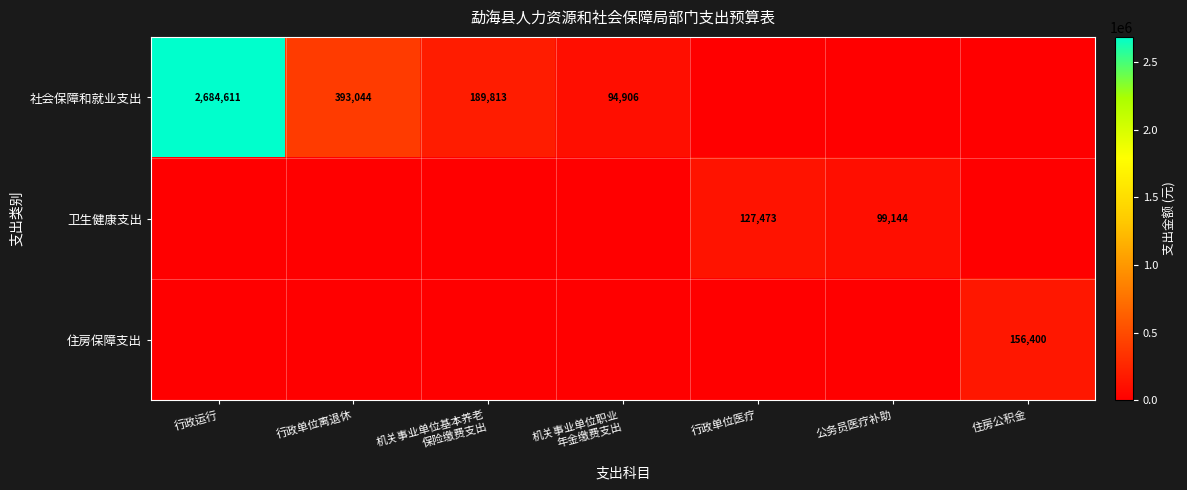

The 住房保障支出 series shows 97442 at 住房公积金. True or false?

False